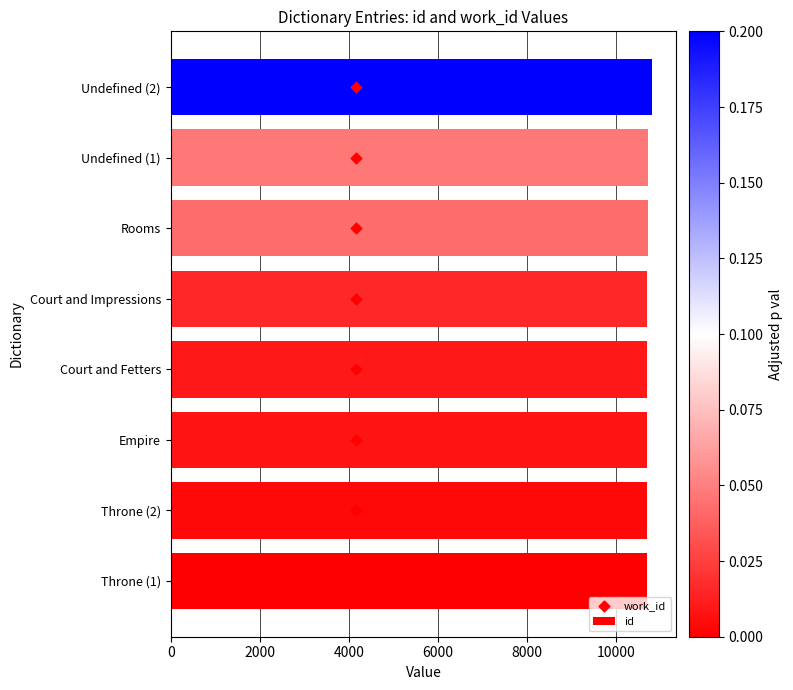

What is the sum of all id values?

85712